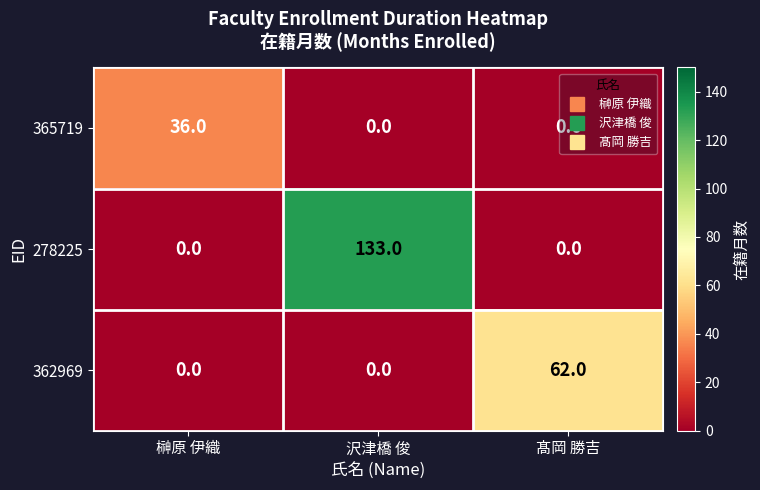

The 362969 series shows 20 at 榊原 伊織. True or false?

False